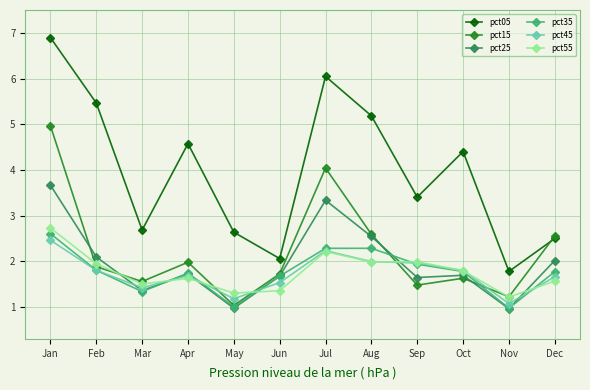

List the series in order of their peak value, highest first.

pct05, pct15, pct25, pct55, pct35, pct45